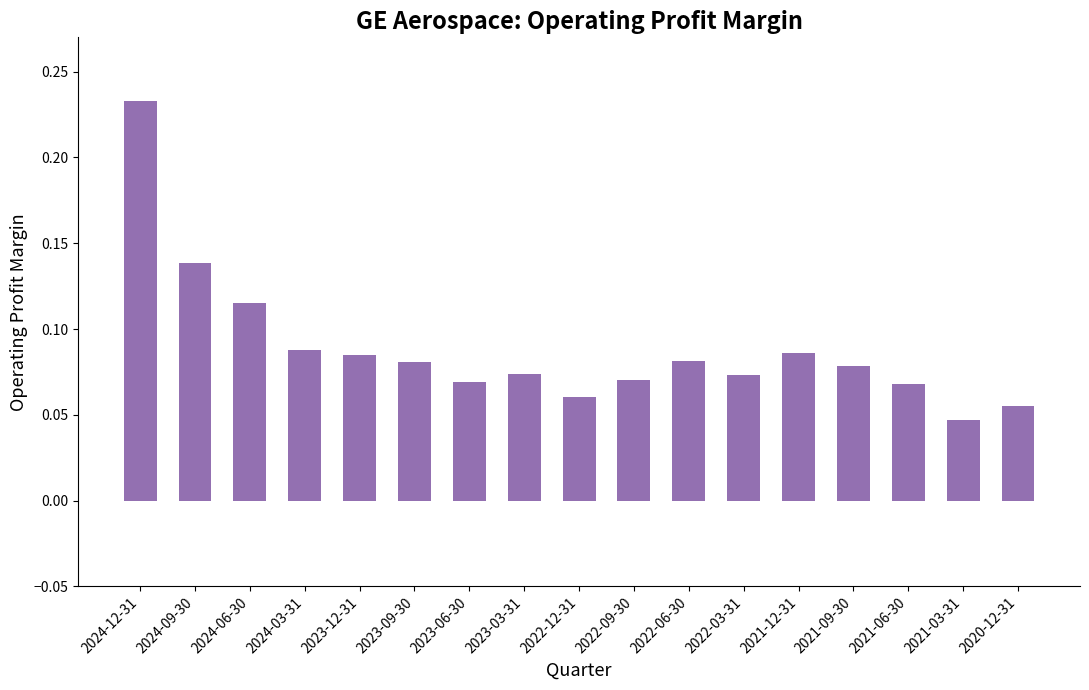

The value at 2024-06-30 is 0.0. True or false?

False